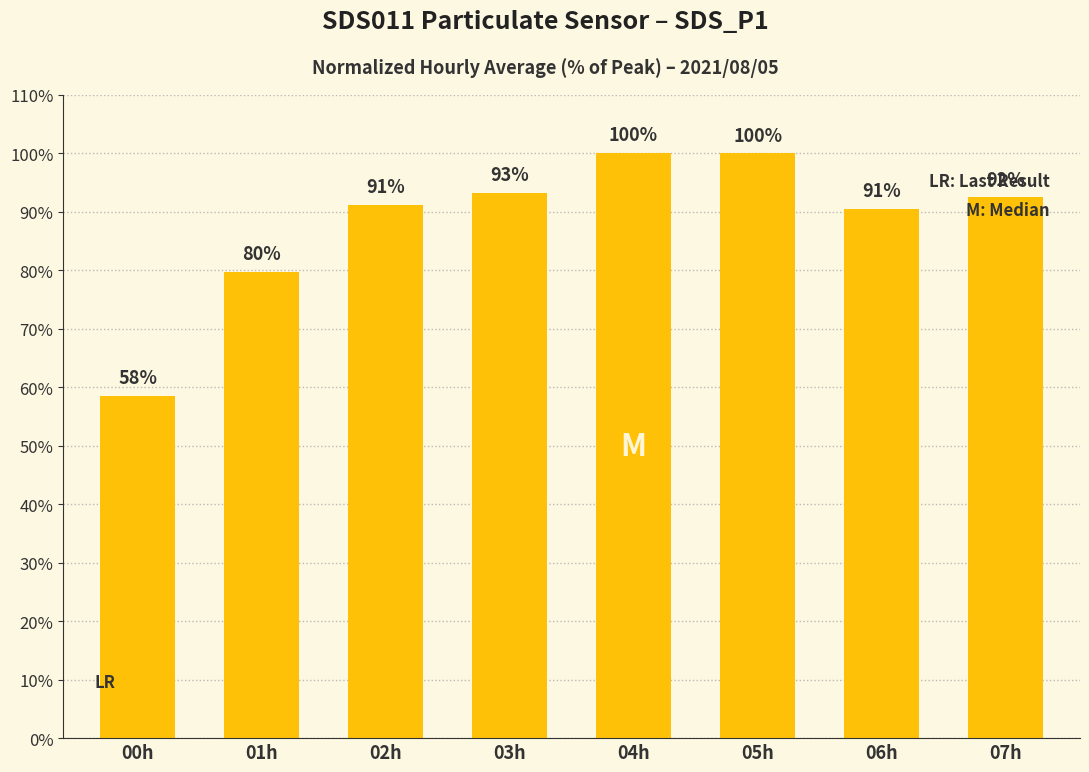

At which label is the value closest to 79?

01h